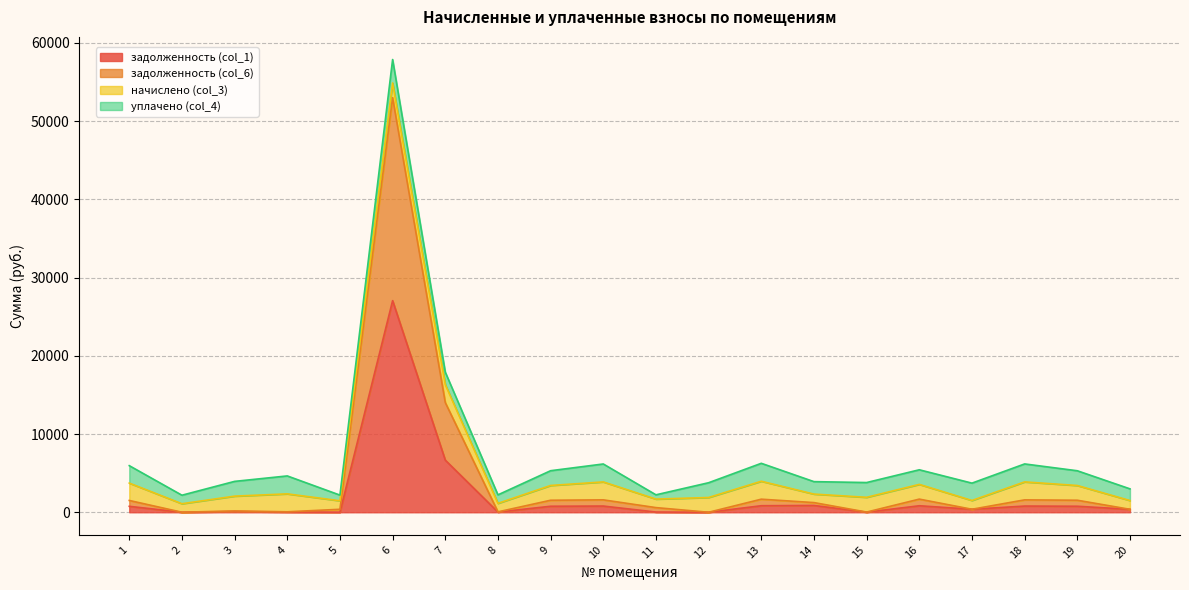

Read the задолженность (col_6) value at 16.

1679.9